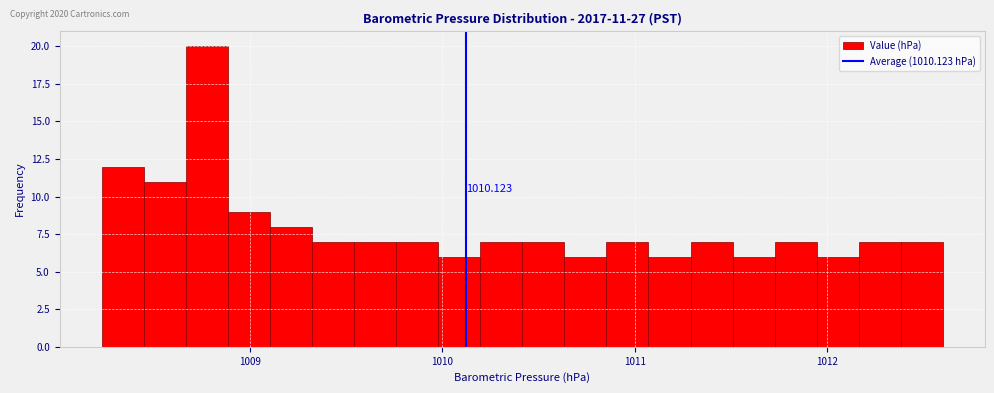

Around what value on the x-axis is the tallest bar? Give the approximate position of its centre, as read against the axis.

1008.8